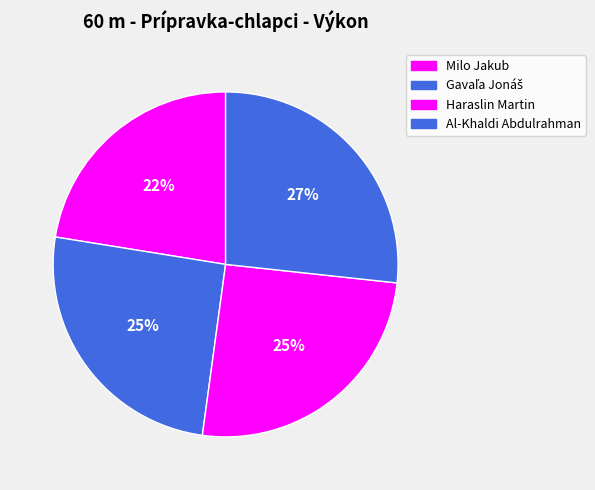

How many segments does this pie chart have?

4